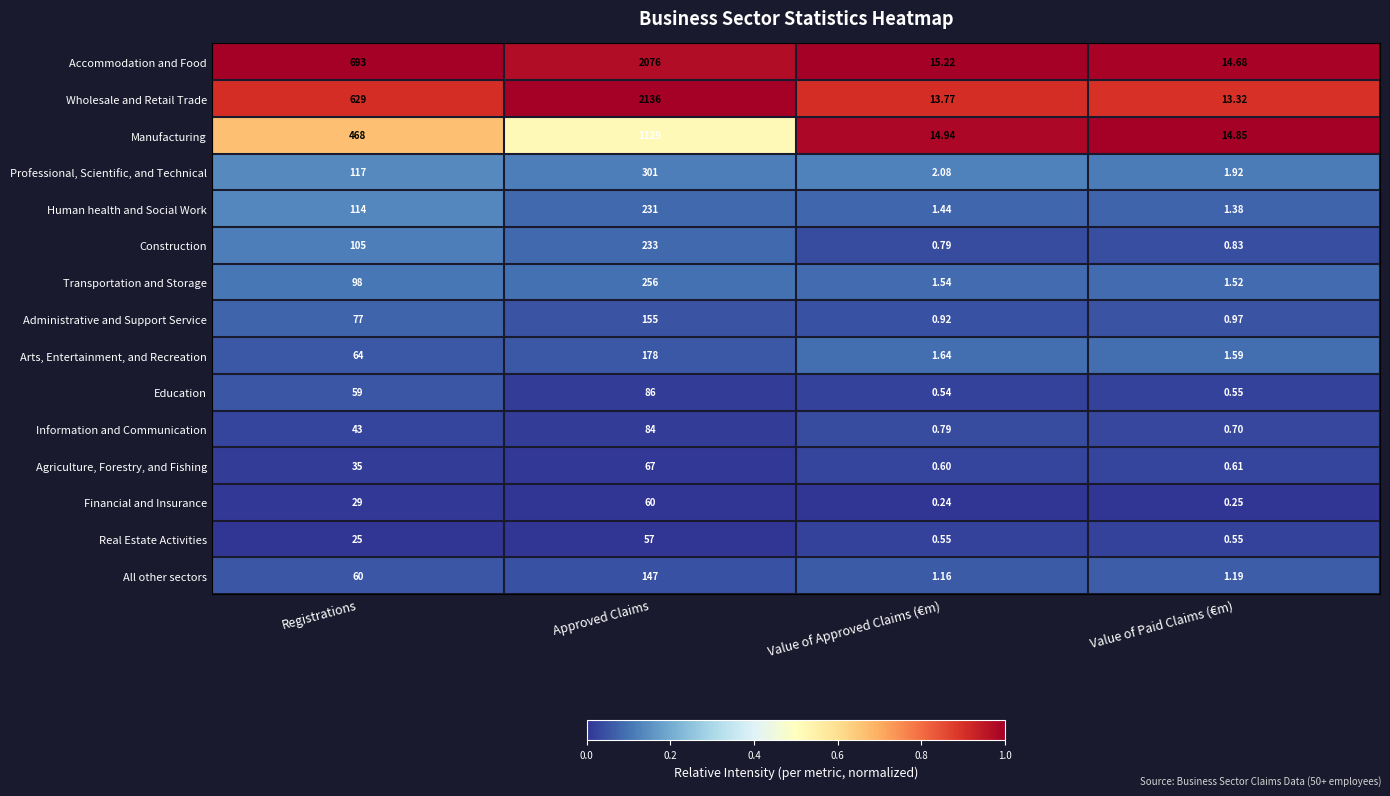

Rank the categories by Accommodation and Food value from highest to lowest.

Approved Claims, Registrations, Value of Approved Claims (€m), Value of Paid Claims (€m)